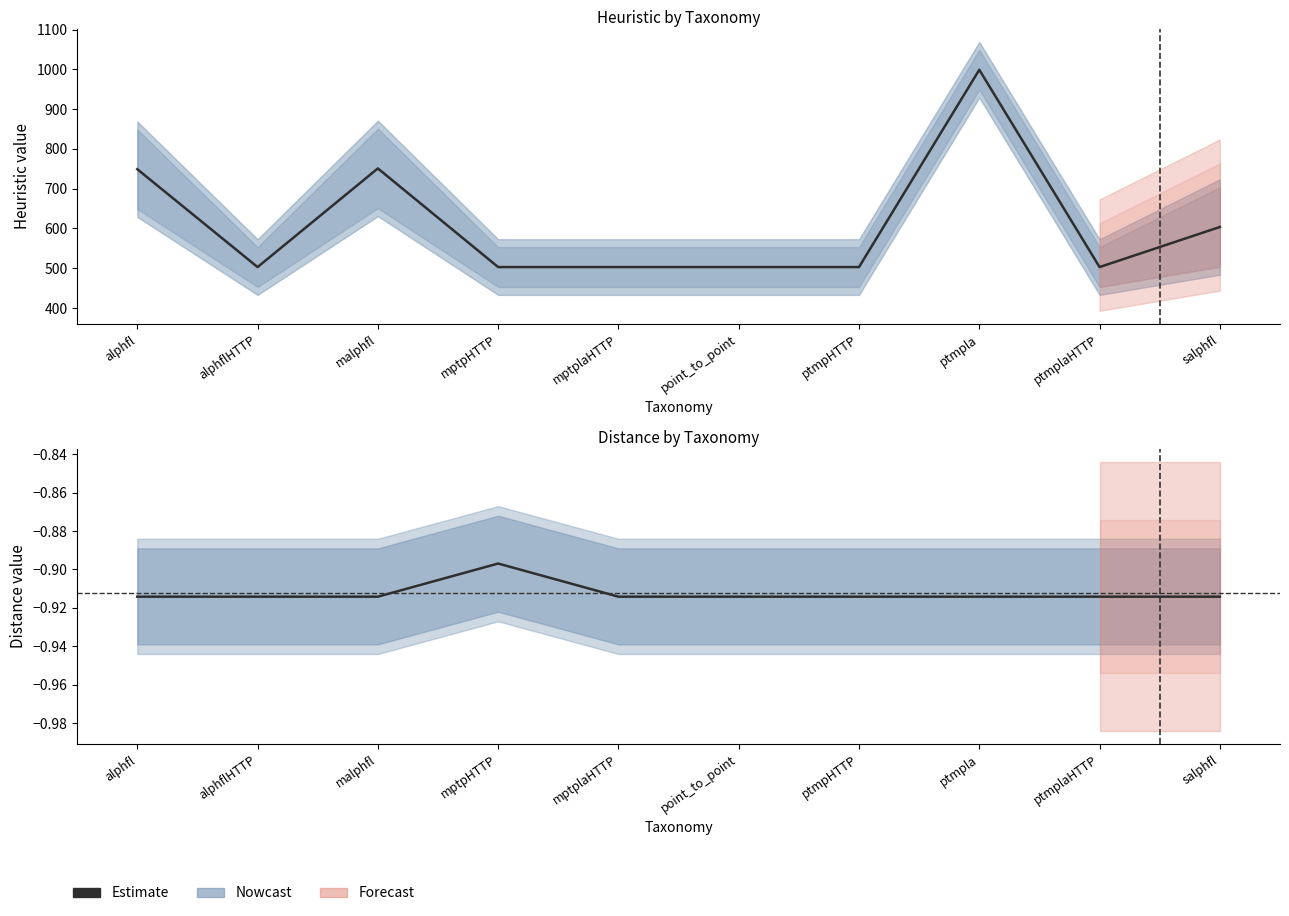

Where is avg_distance nearest to the value 0?

mptpHTTP